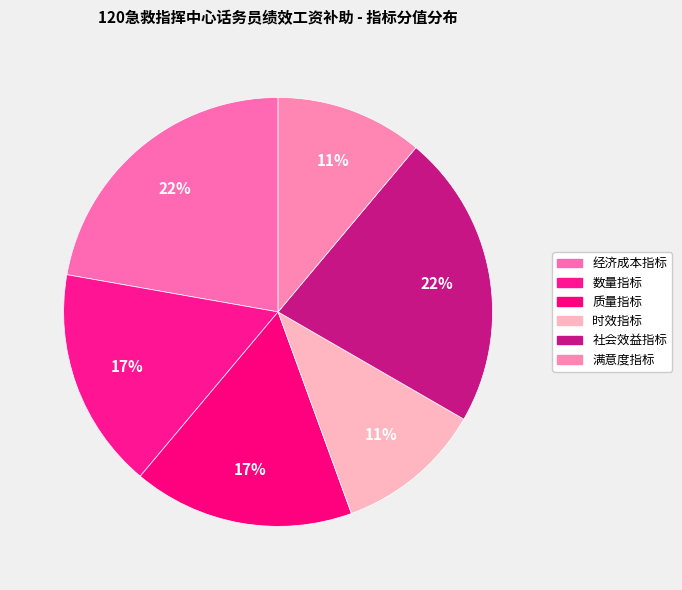

Is it true that 时效指标 is 26% of the pie?

False